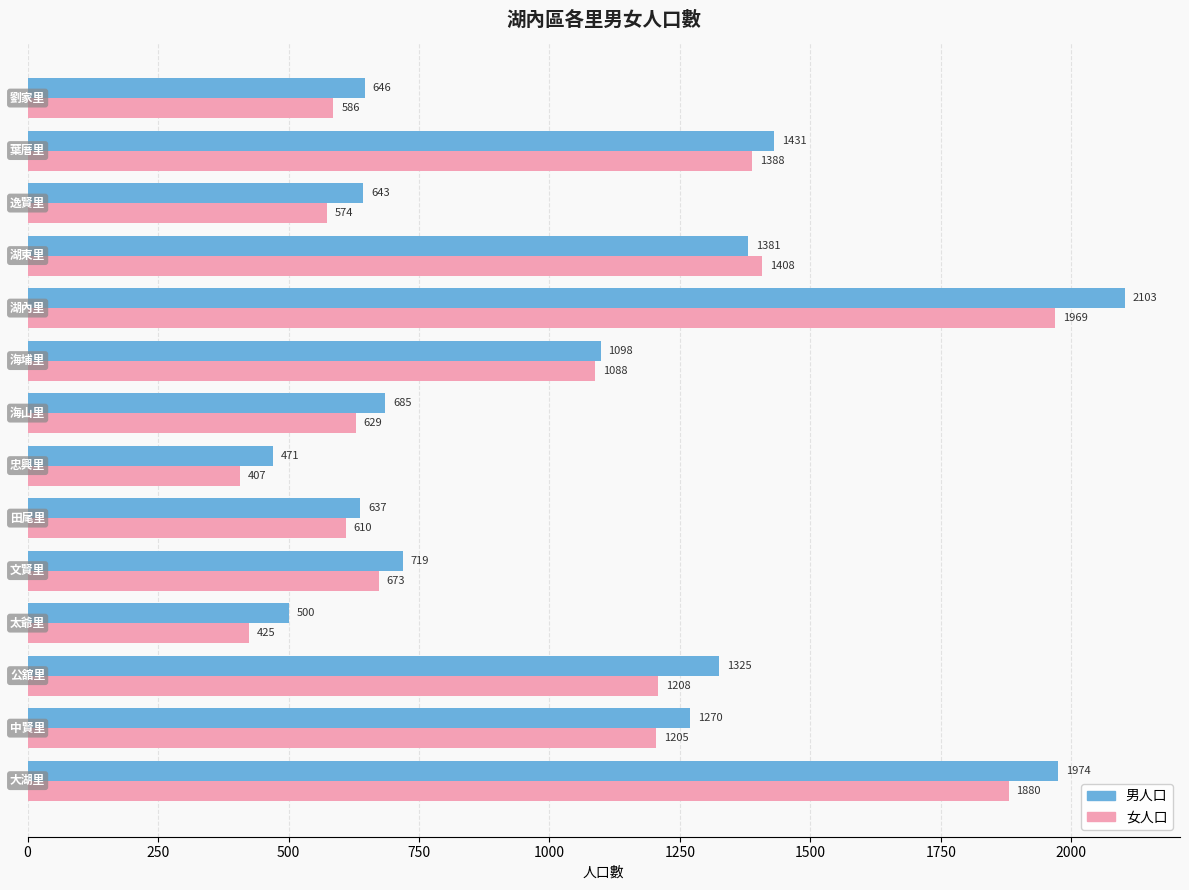

What is the average value of the 女人口 series?

1004